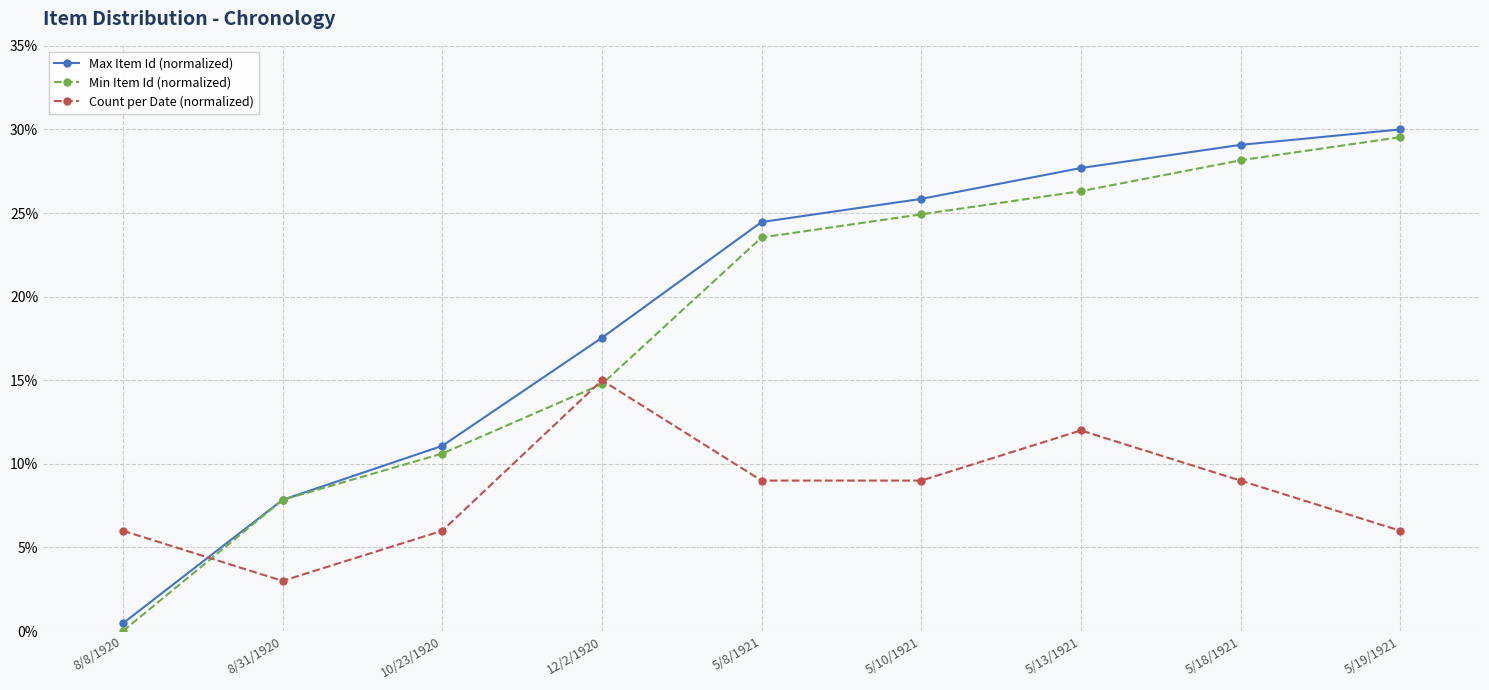

At which category does Count per Date (normalized) reach its first local valley?

8/31/1920